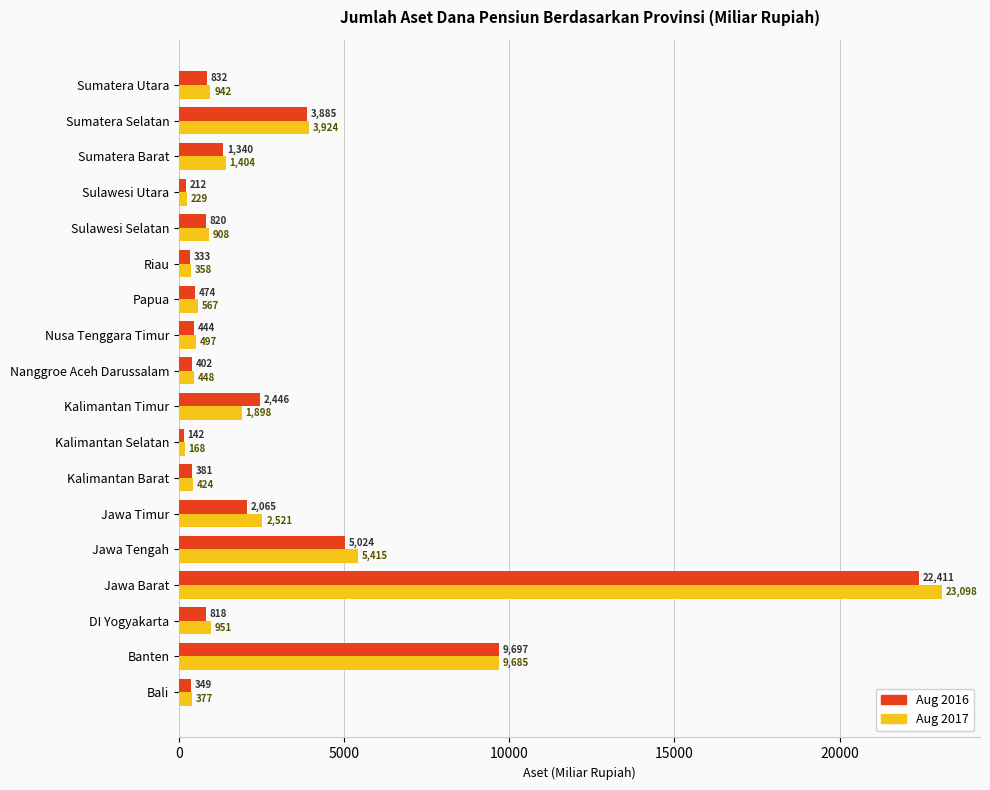

What is the approximate value of Aug 2017 at Nanggroe Aceh Darussalam?

447.7